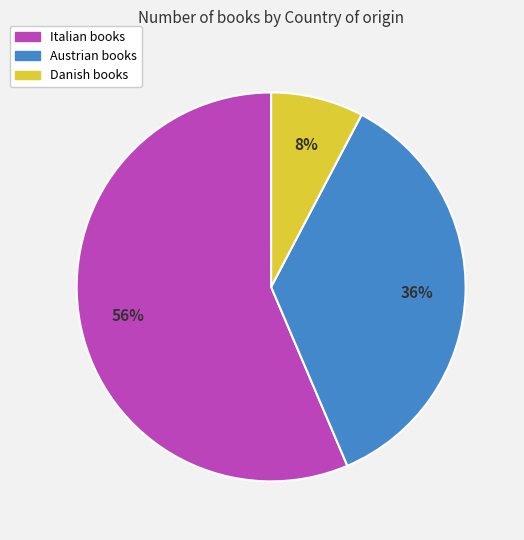

Is the sum of Danish and Austrian greater than half?

No